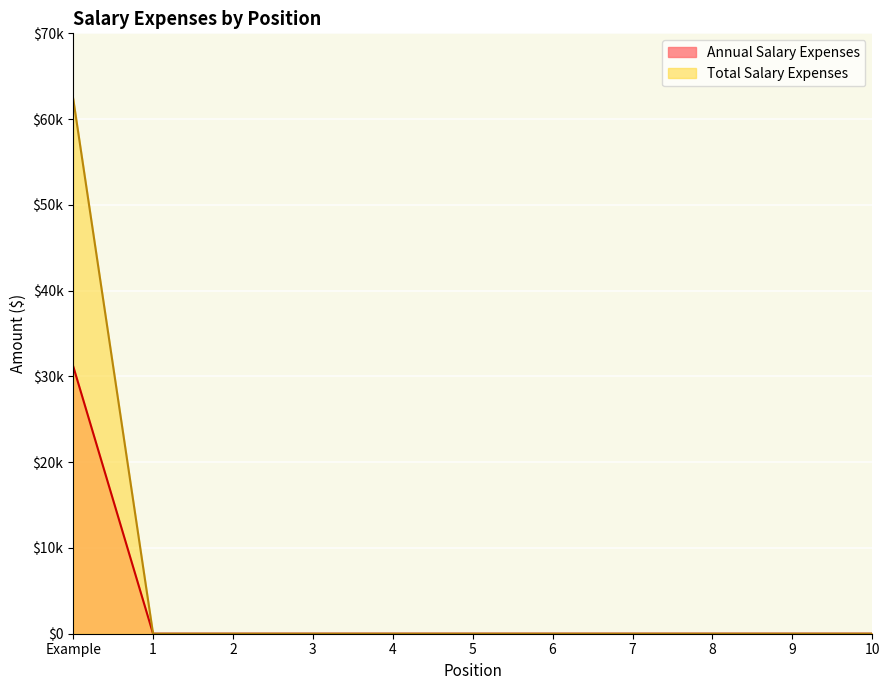

Is it true that Annual Salary Expenses equals -20373 at 10?

False